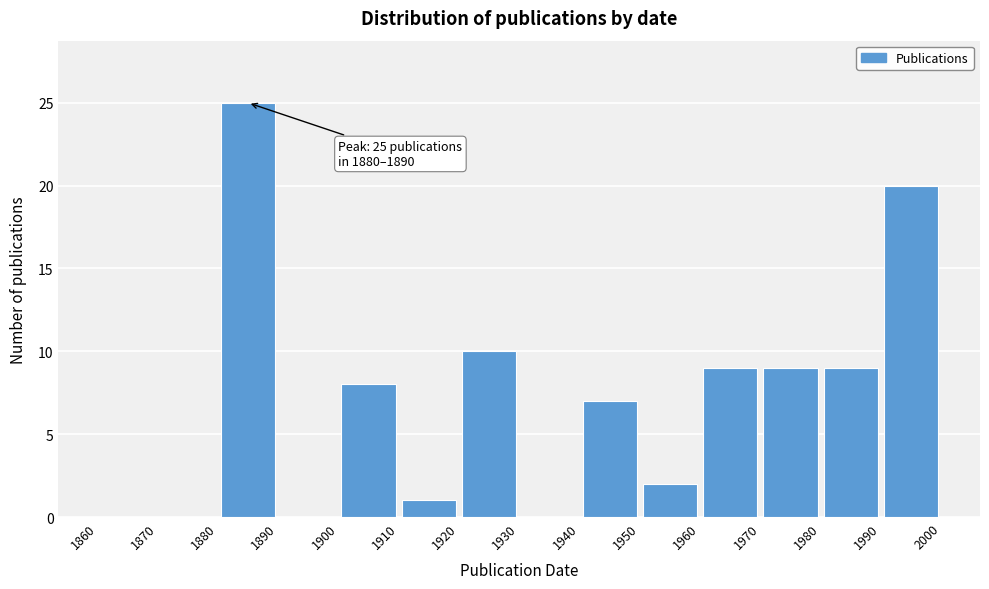

Over which range of the x-axis is the bar tallest?

1880 to 1890